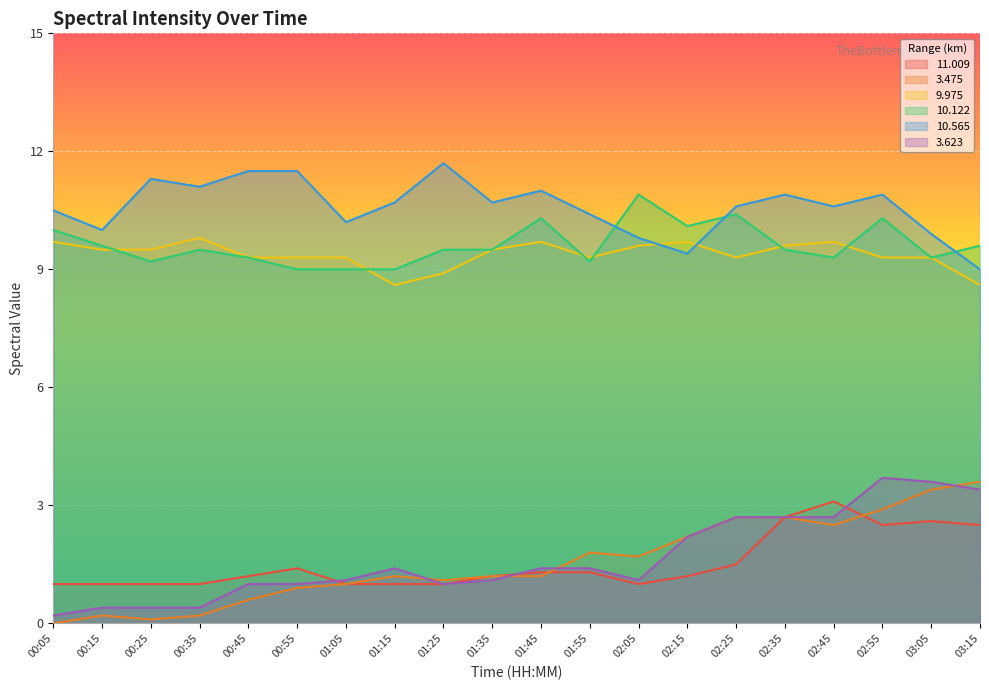

Between 01:15 and 02:35, which series saw the biggest shift?

11.009